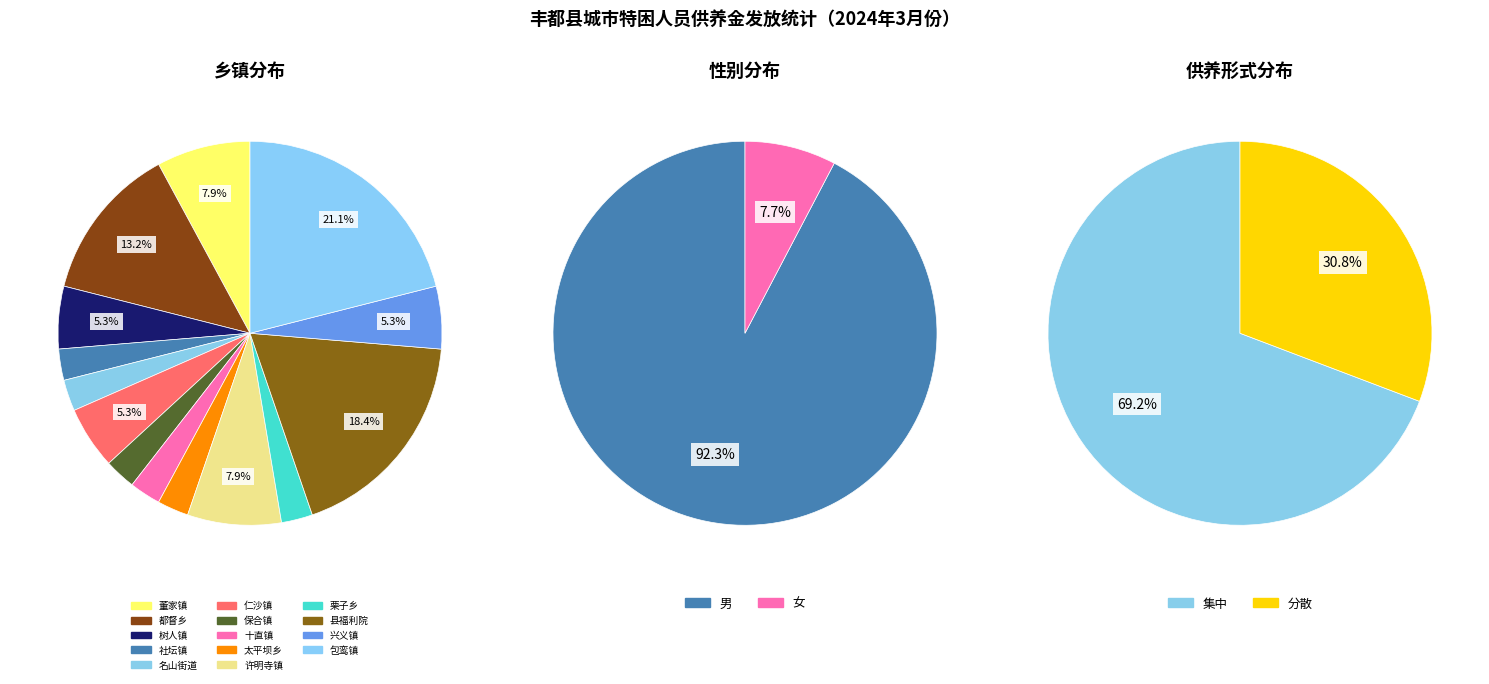

Between 都督乡 and 太平坝乡, which is larger?

都督乡